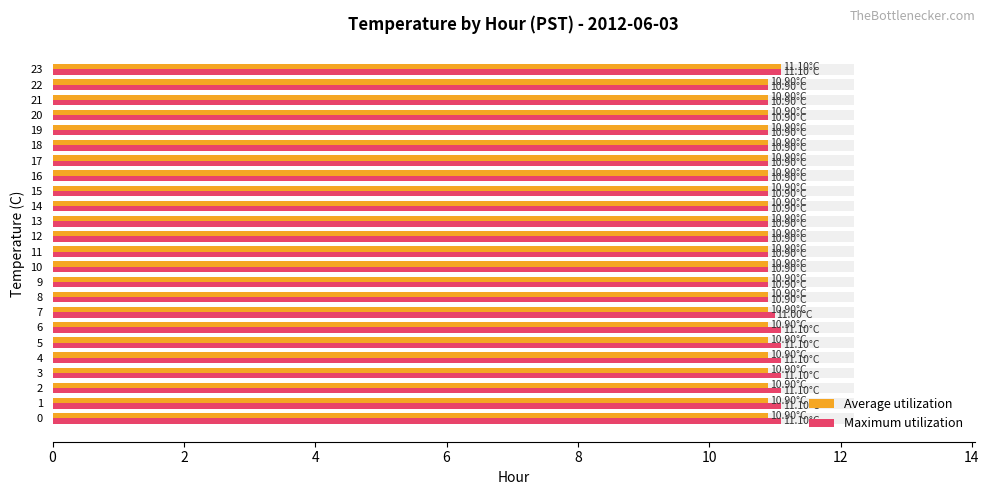

What is the label of the 22nd bar from the right?

4